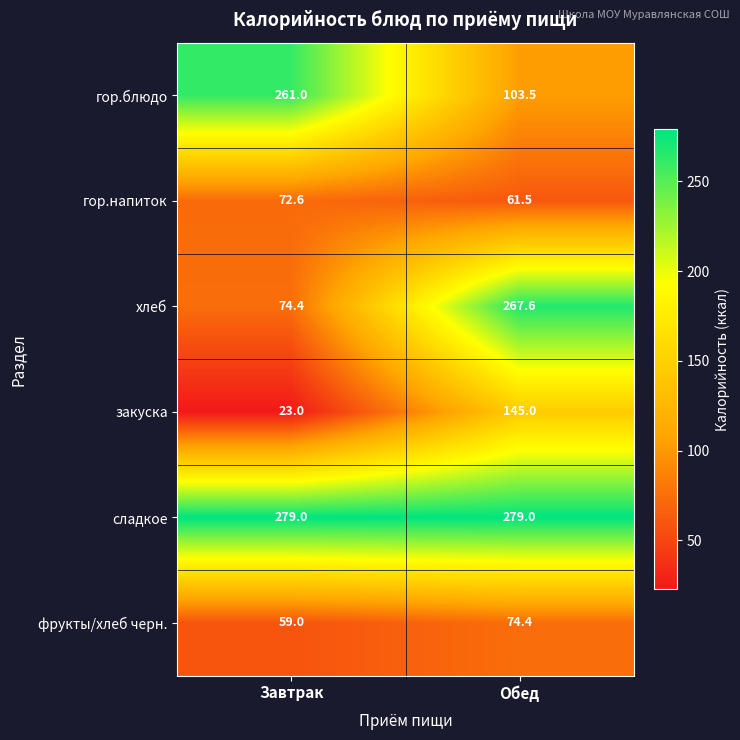

Which series has the largest total across all categories?

сладкое